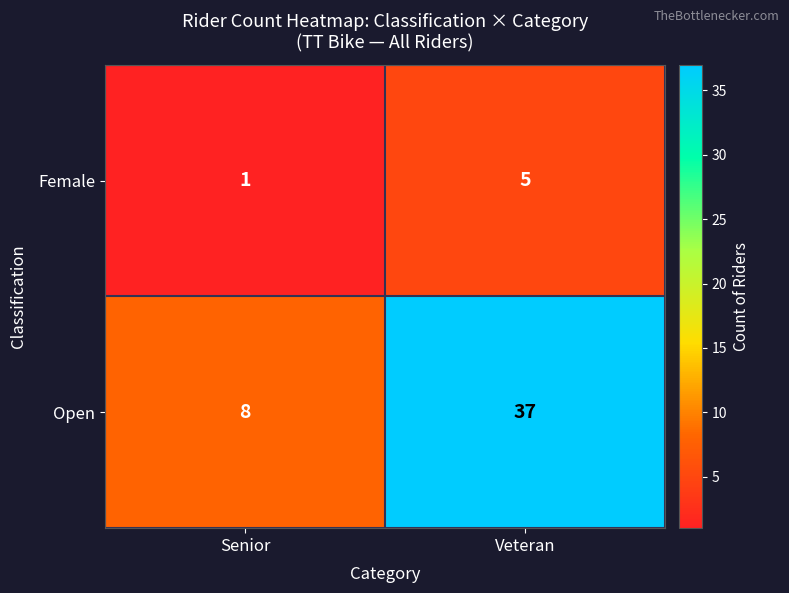

At Veteran, list the series in order from smallest to largest.

Female, Open